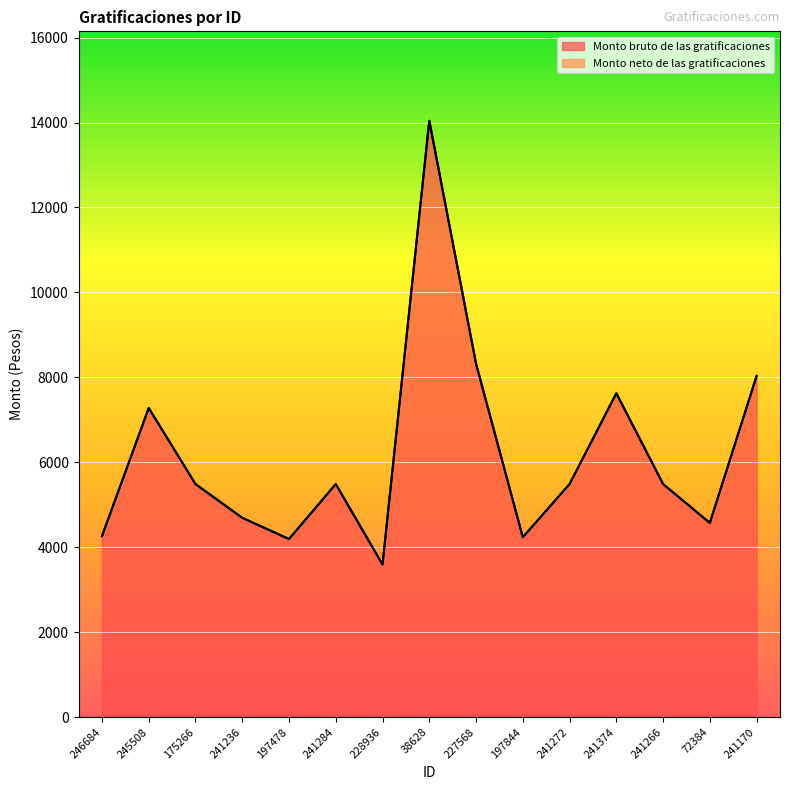

Reading left to right, what are all the values shown in this chart?

Monto bruto de las gratificaciones: 246684=4262.2	245508=7278.9	175266=5488.4	241236=4693.9	197478=4194.8	241284=5488.4	228936=3594.2	38628=14040.6	227568=8318.7	197844=4236.6	241272=5488.4	241374=7625.5	241266=5488.4	72384=4574.0	241170=8034.0
Monto neto de las gratificaciones: 246684=4262.2	245508=7278.9	175266=5488.4	241236=4693.9	197478=4194.8	241284=5488.4	228936=3594.2	38628=14040.6	227568=8318.7	197844=4236.6	241272=5488.4	241374=7625.5	241266=5488.4	72384=4574.0	241170=8034.0